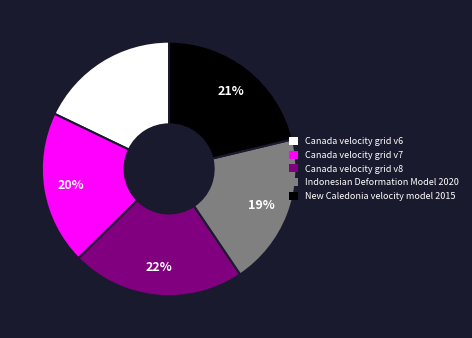

Is the sum of Canada velocity grid v8 and Canada velocity grid v7 greater than half?

No